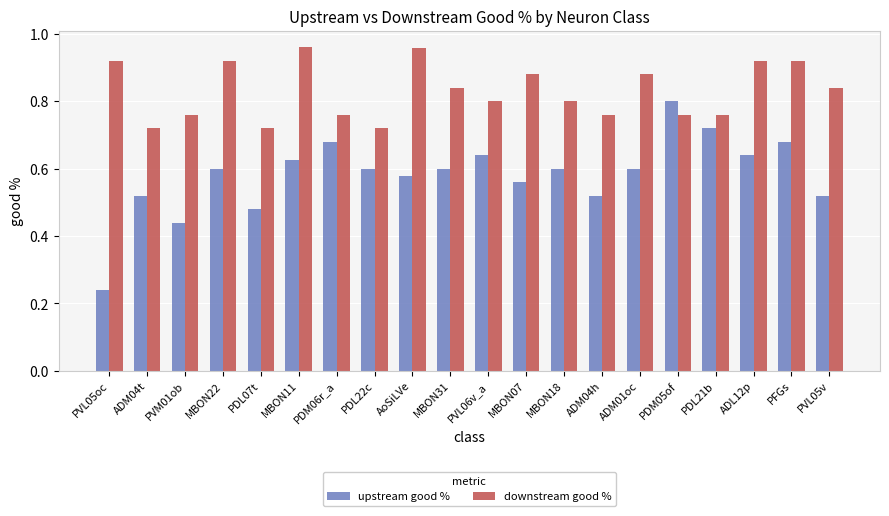

What is the total value across all series at PDL21b?

1.5